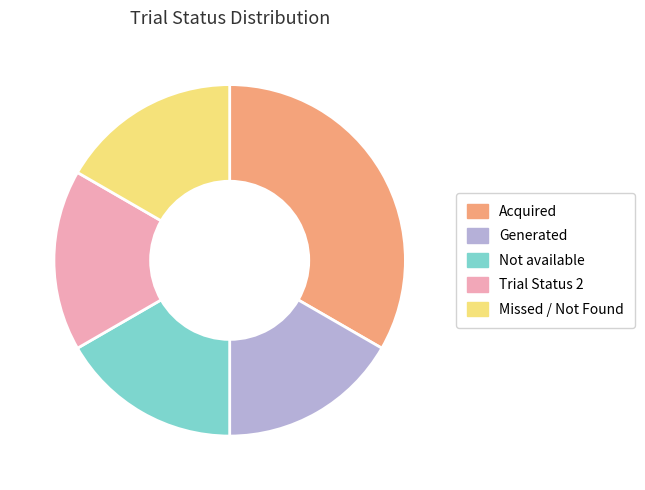

Does Trial Status 2 account for over 50% of the chart?

No